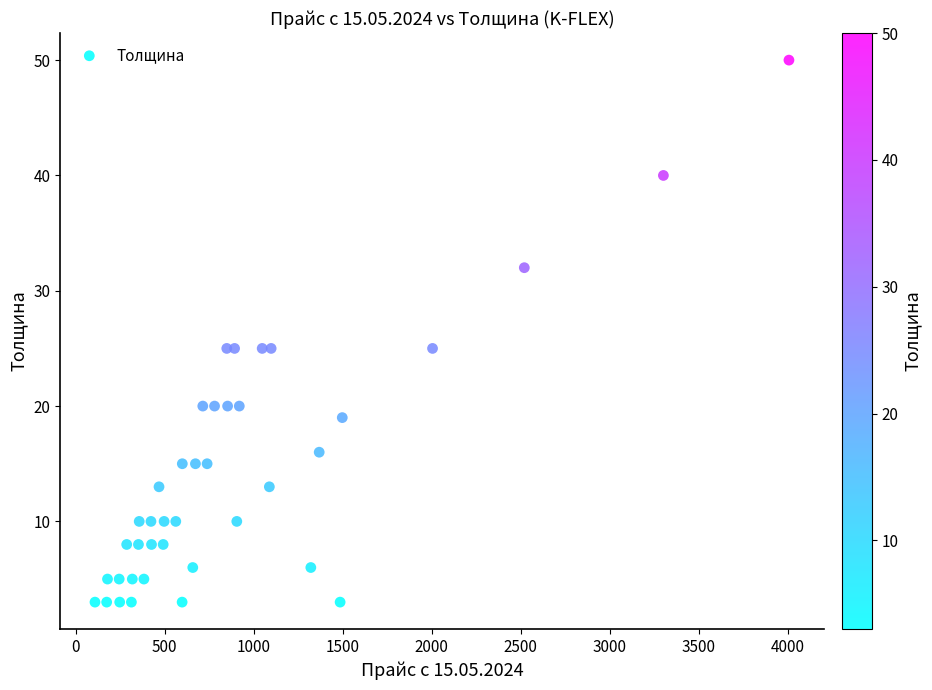

What is the range of Y values (max minus min)?

47